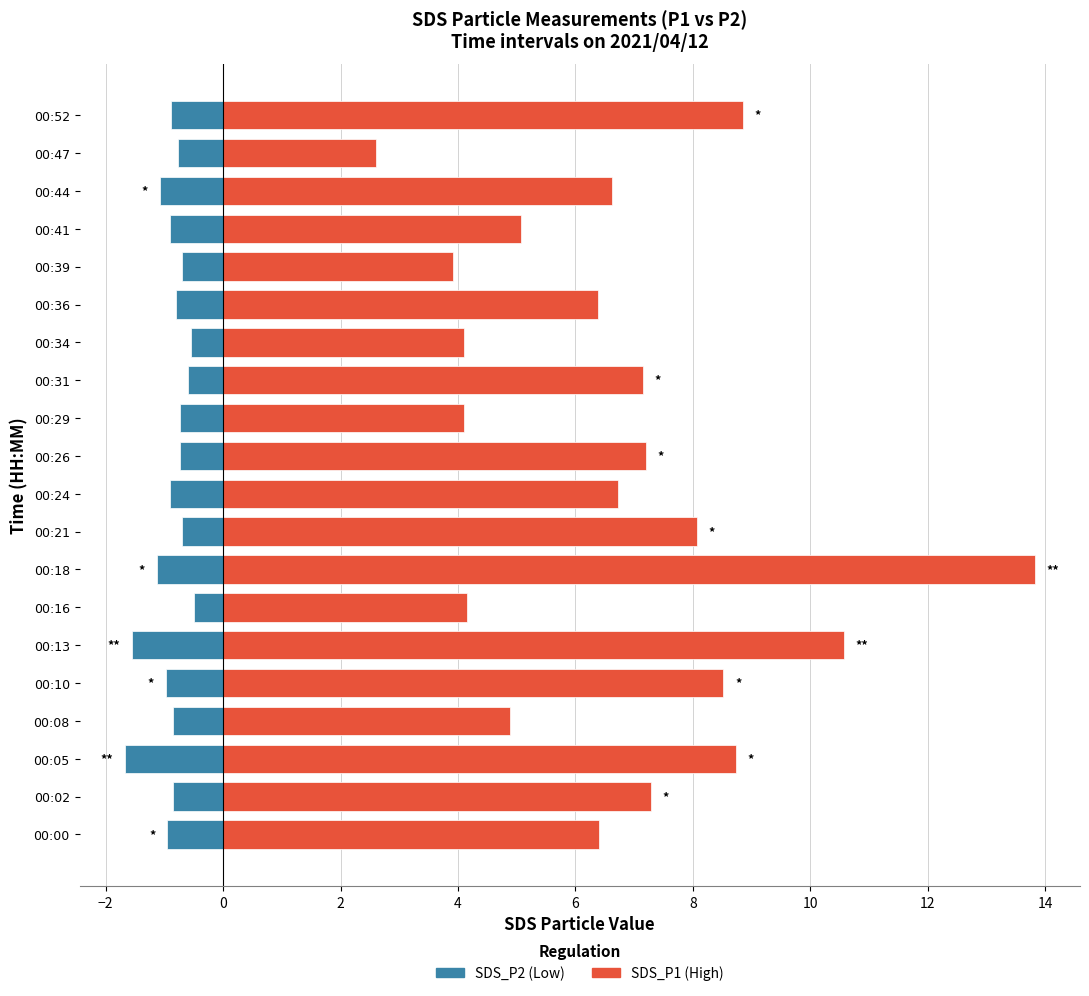

What is the sum of the SDS_P2 (Negative) values at 00:44 and 00:24?

-2.0